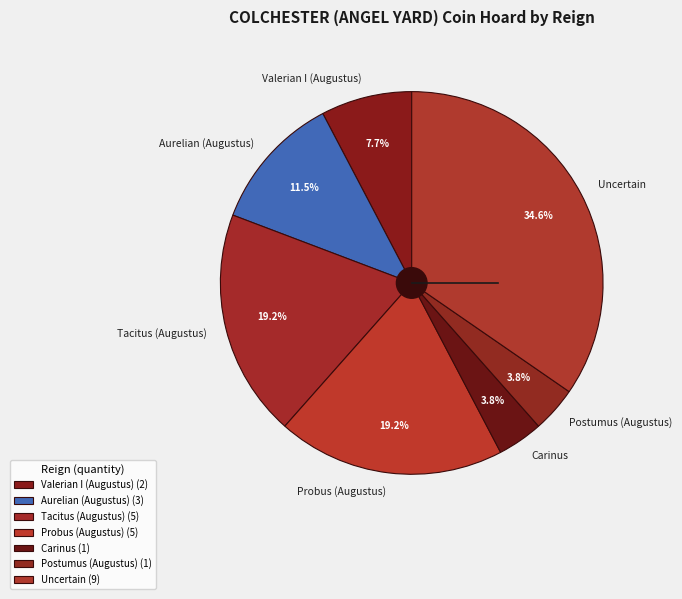

Which has a higher value, Postumus (Augustus) or Aurelian (Augustus)?

Aurelian (Augustus)